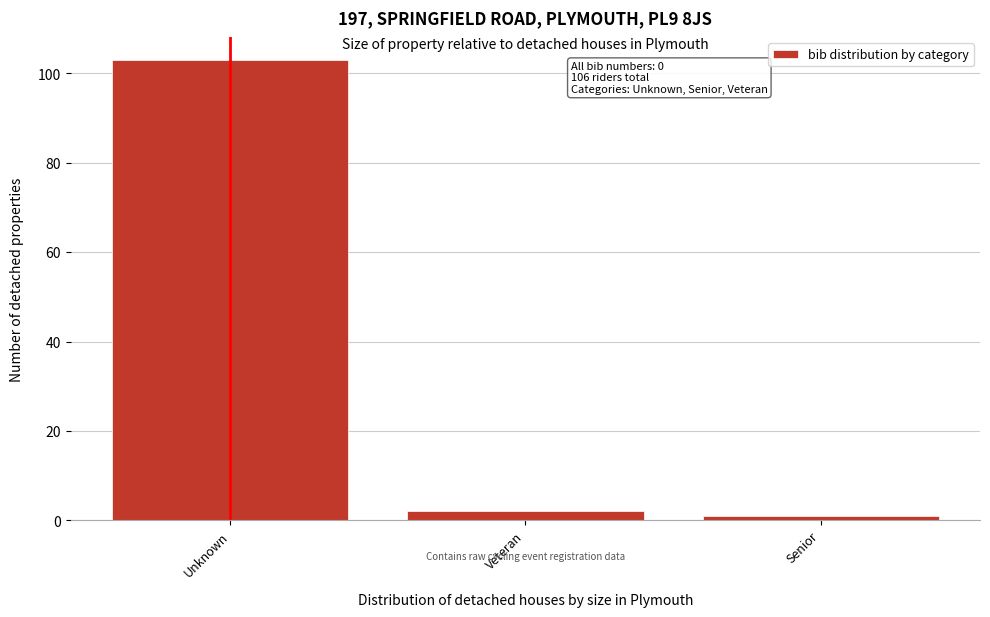

Reading right to left, transcribe all the data shown in this chart.

Senior=1	Veteran=2	Unknown=103